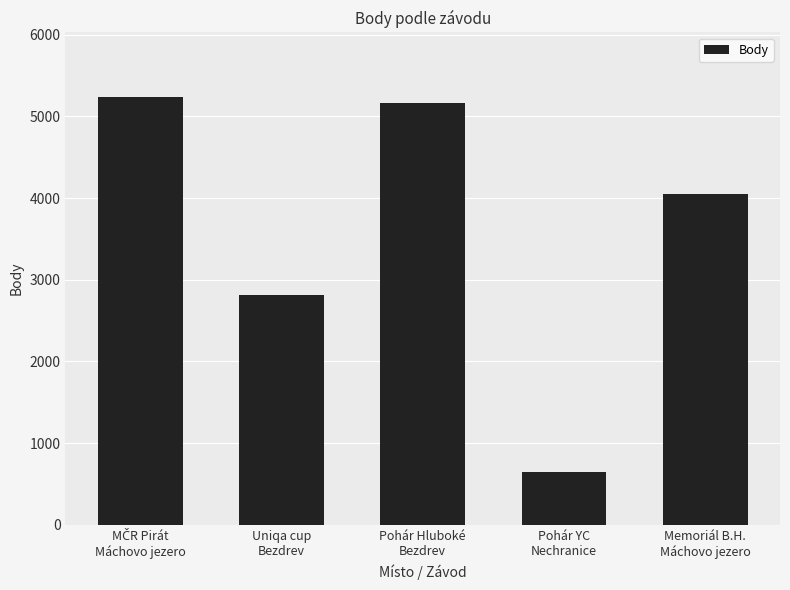

At which category does the chart reach its minimum across all series?

Pohár YC
Nechranice